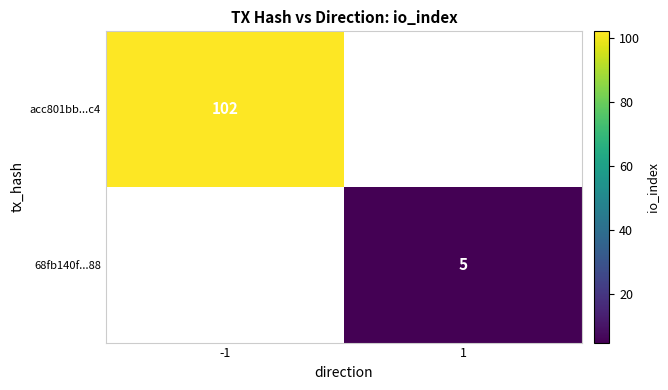

At which category does the chart reach its peak across all series?

-1